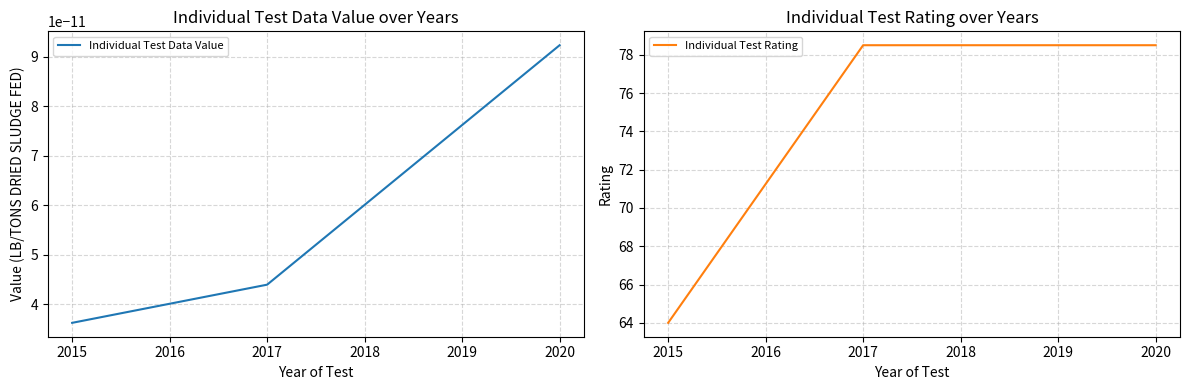

Where does the Individual Test Rating series first go above 78?

2017